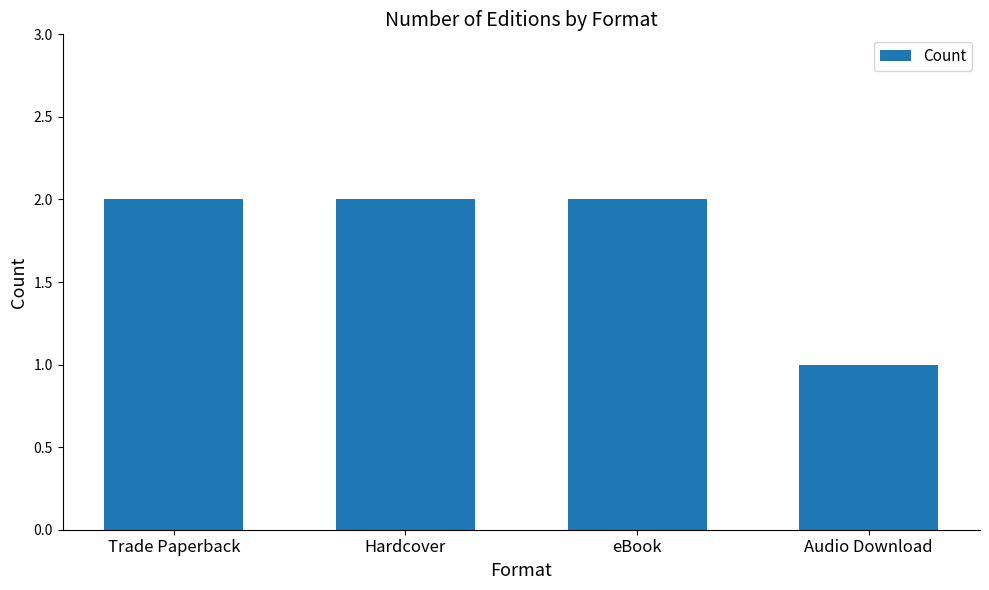

How many bars are there in total?

4